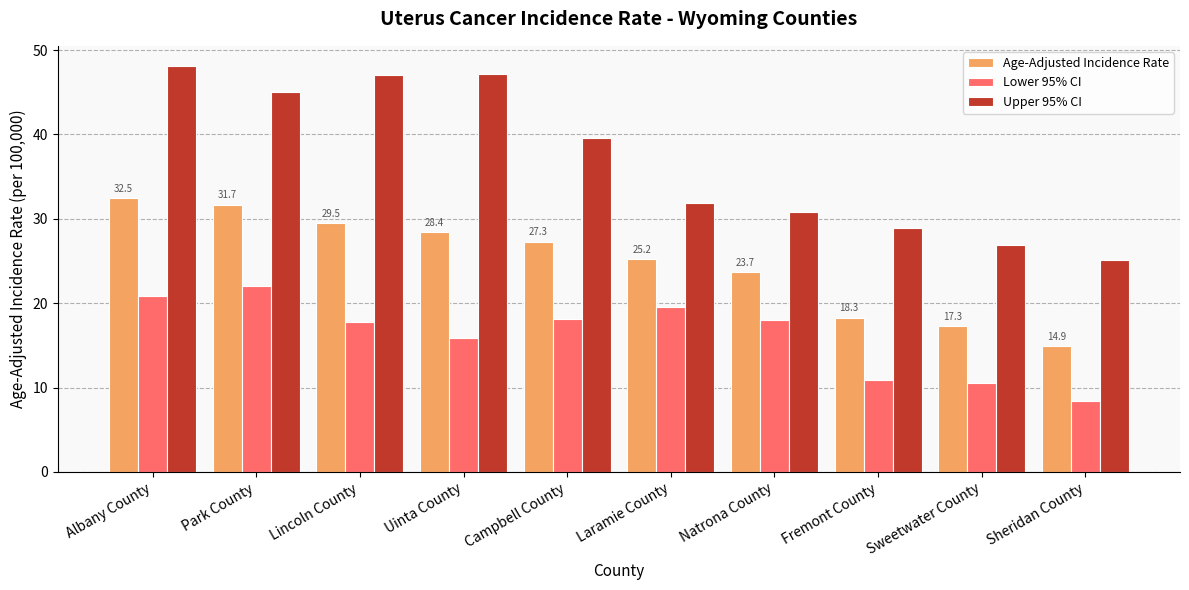

Which series has the largest range (max minus min)?

Upper 95% CI